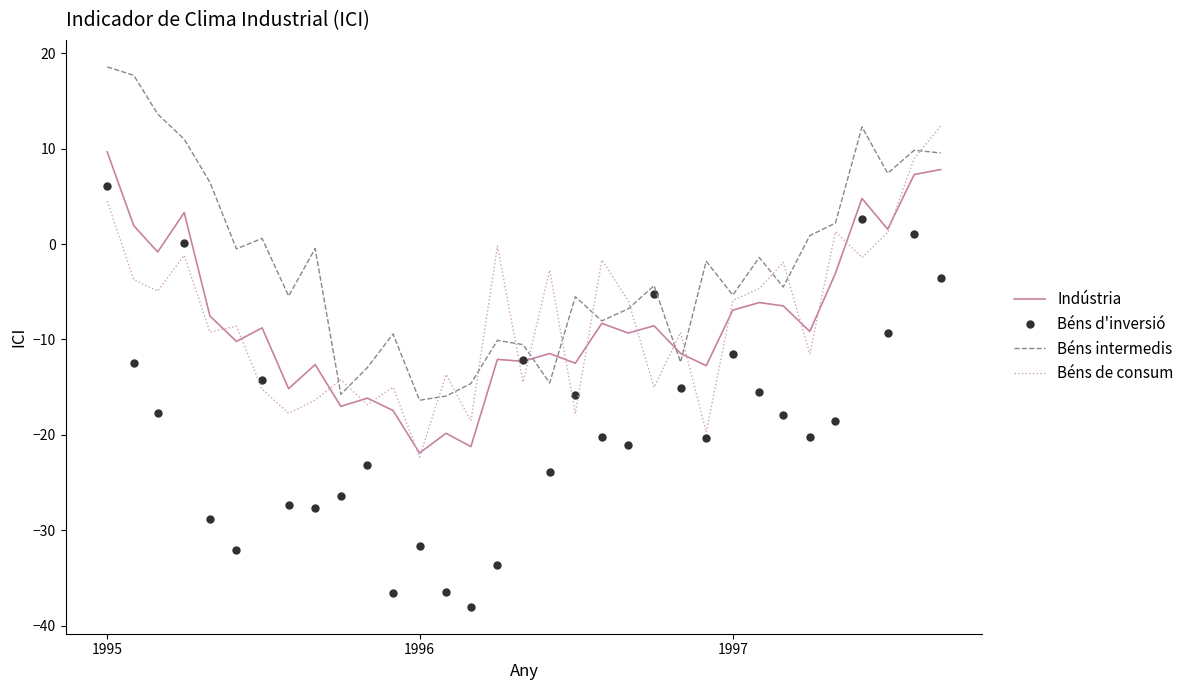

What is the difference between the second highest and second lowest values in the Béns d'inversió series?

39.2